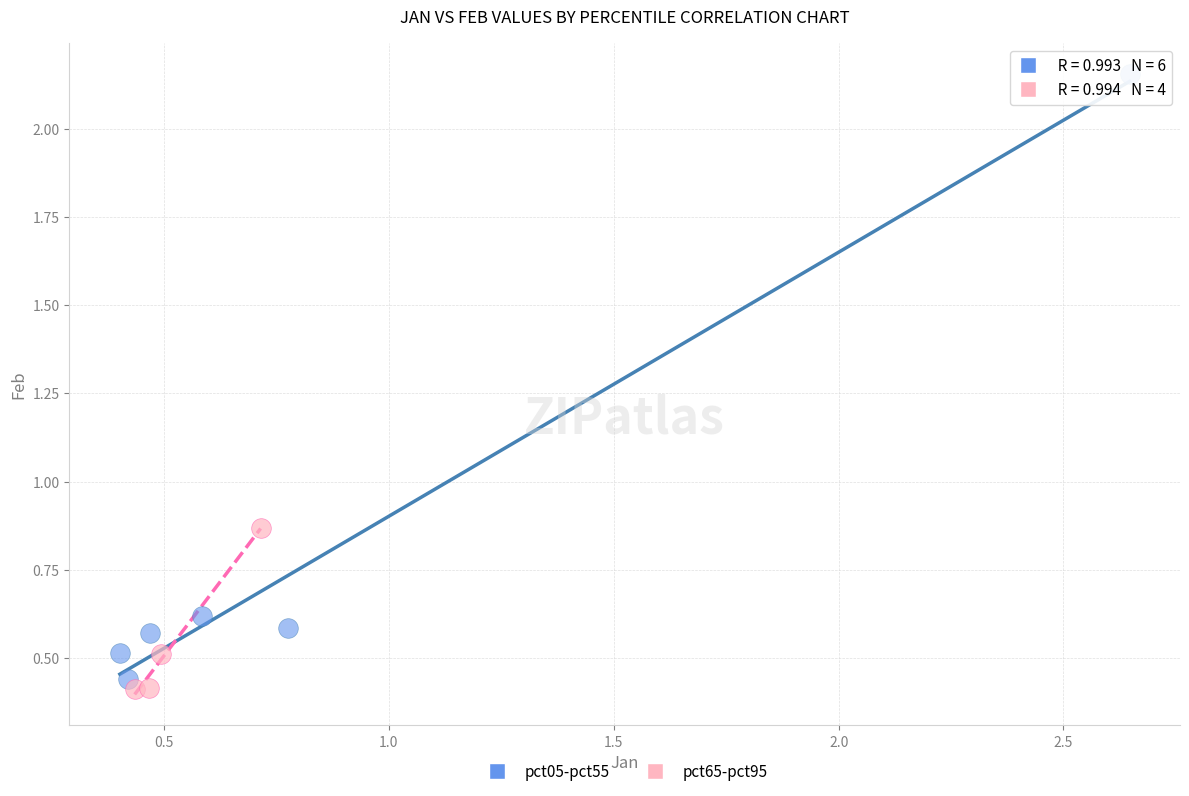

Which series reaches the maximum Y coordinate?

pct05-pct55